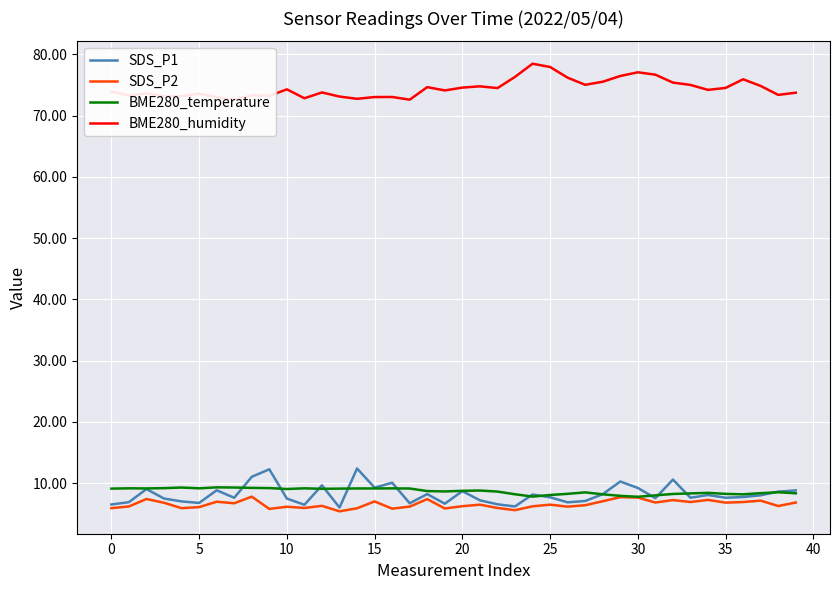

True or false: SDS_P2 and BME280_temperature cross at least once.

False